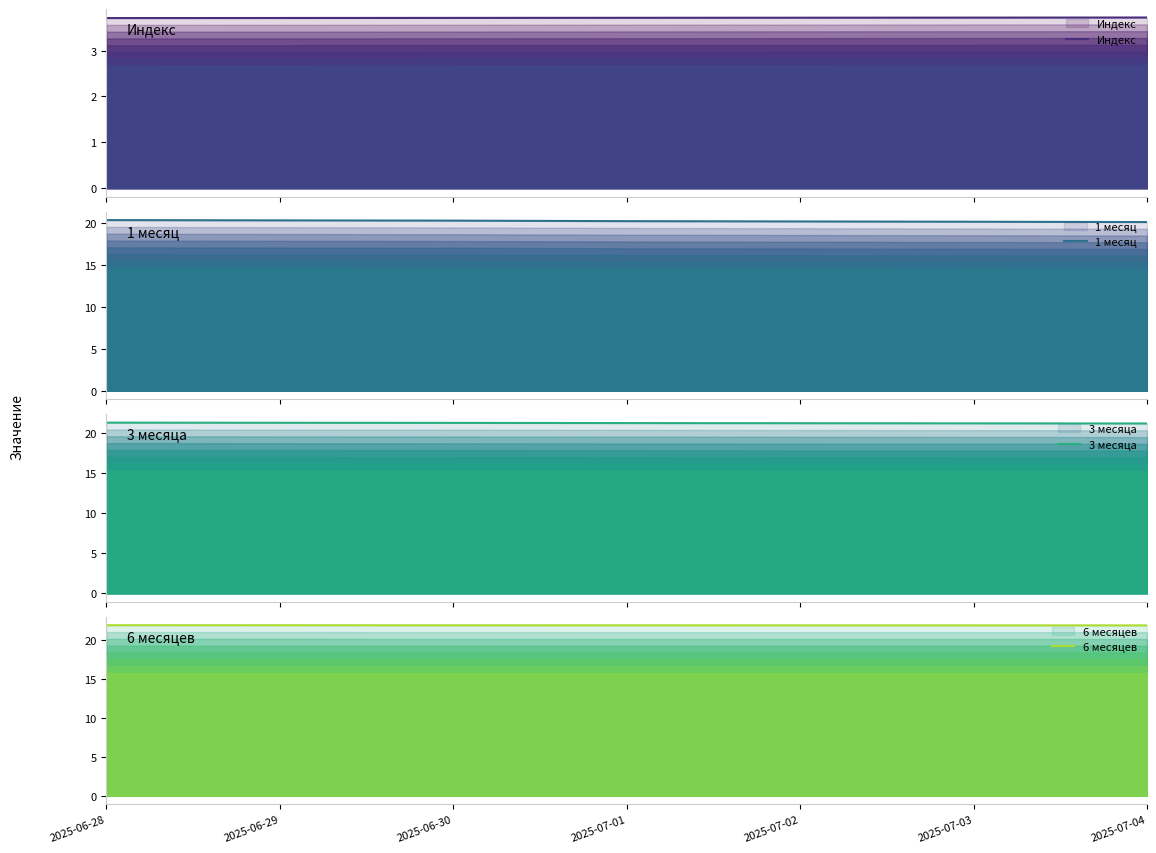

What is the label of the 2nd point from the right?

2025-07-03